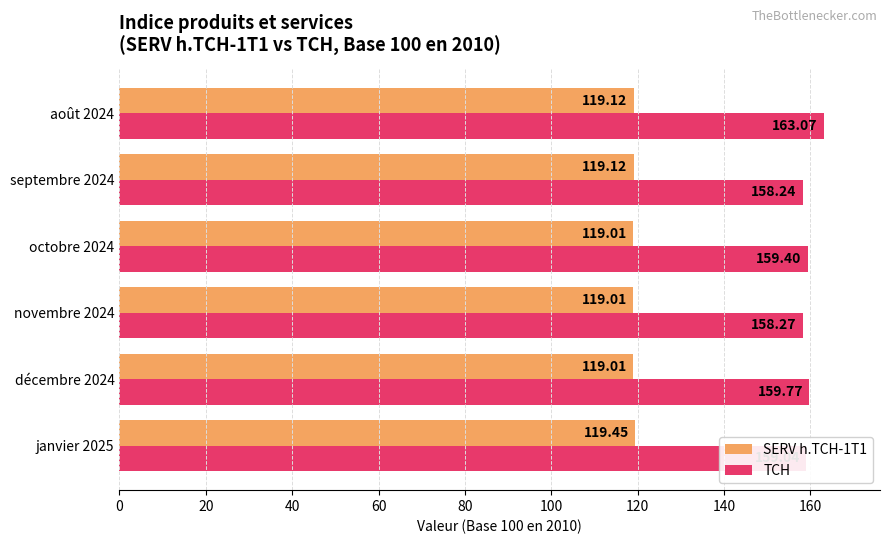

List the labels in order of TCH value, smallest first.

septembre 2024, novembre 2024, janvier 2025, octobre 2024, décembre 2024, août 2024